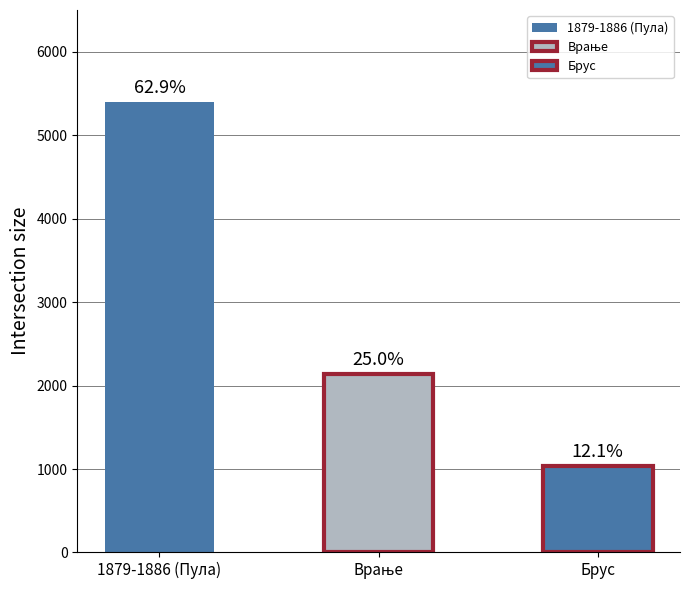

List the labels in order of value, smallest first.

Брус, Врање, 1879-1886 (Пула)